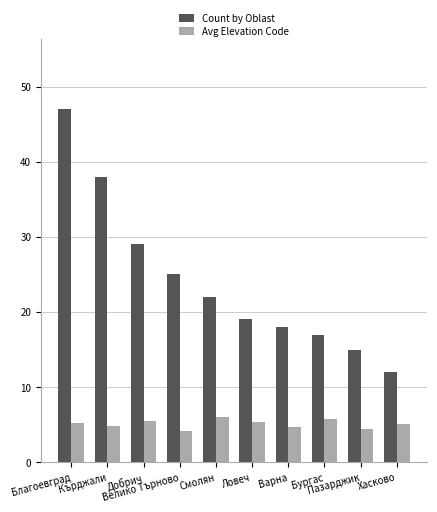

Is it true that Avg Elevation Code equals 7.3 at Варна?

False